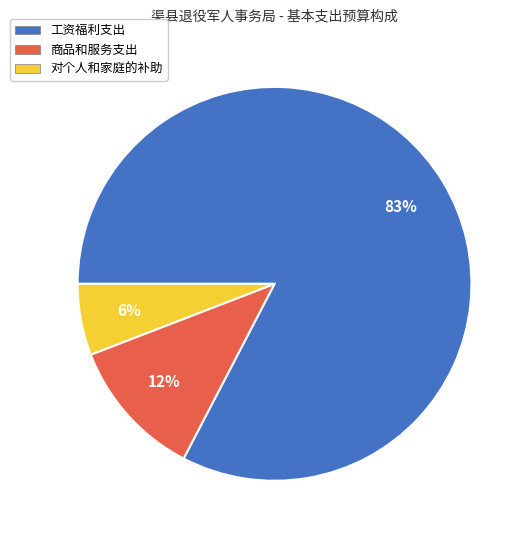

Rank the categories by value from highest to lowest.

工资福利支出, 商品和服务支出, 对个人和家庭的补助